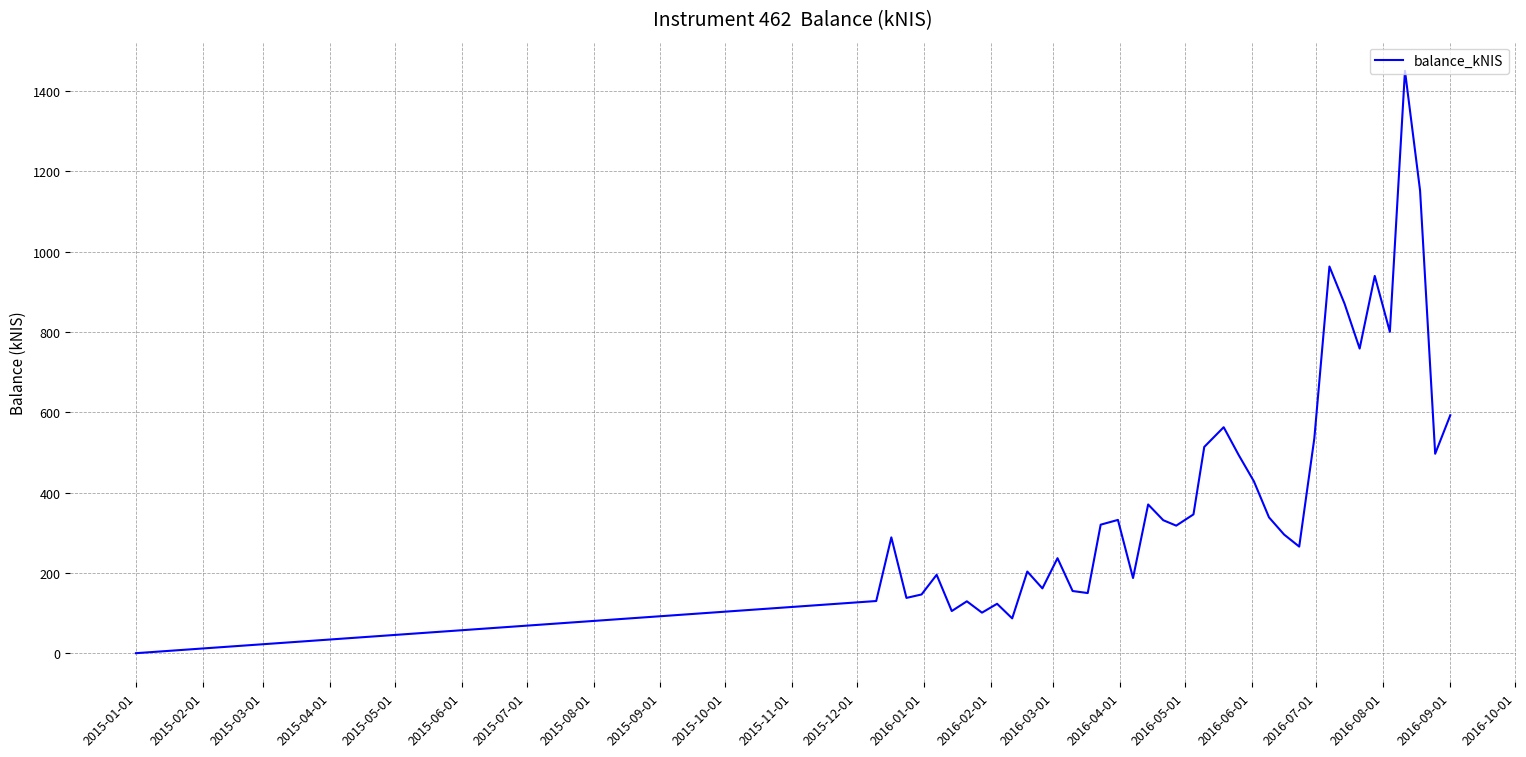

What is the maximum value shown in the chart?

1450.2